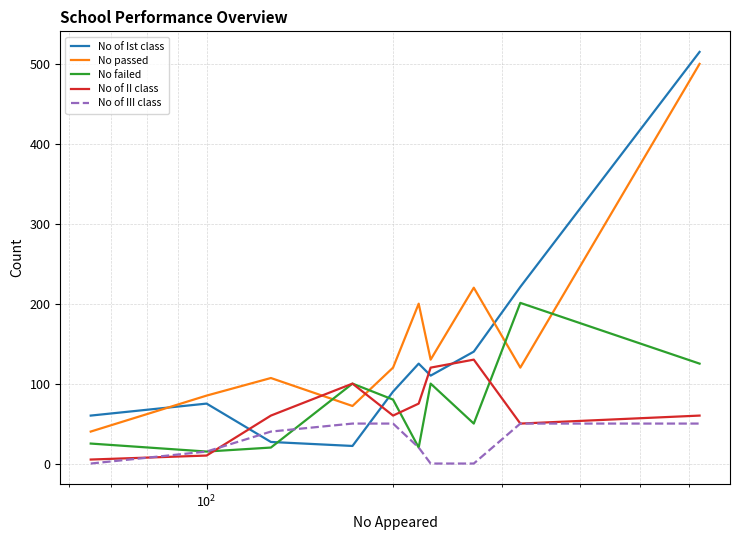

What is the average value of the No of II class series?

67